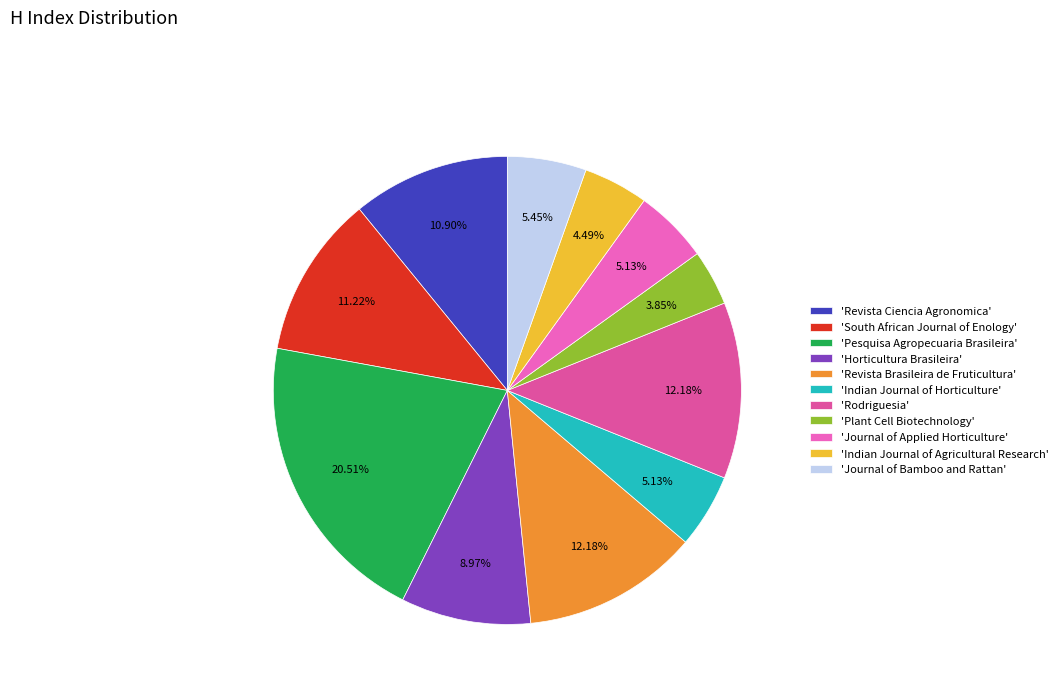

To the nearest percent, what is the average slice percentage?

9%